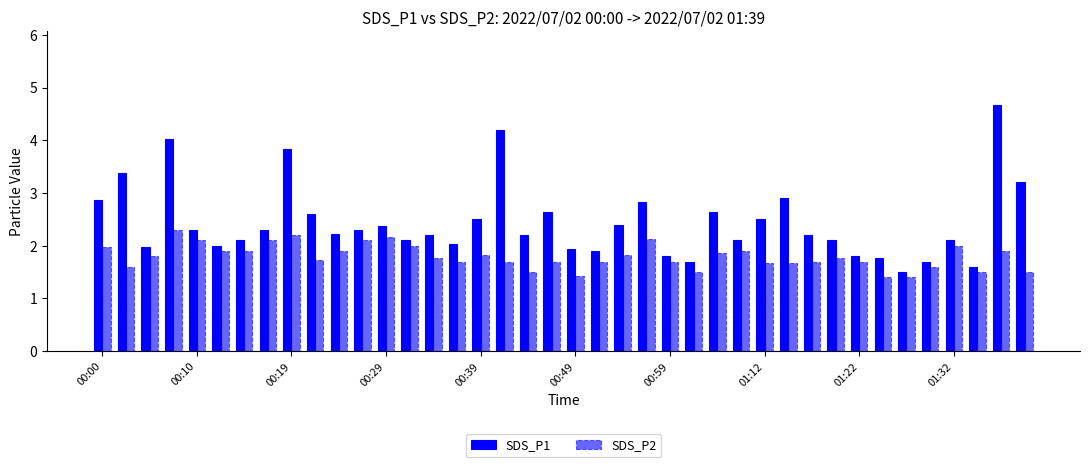

Does the chart contain any negative values?

No